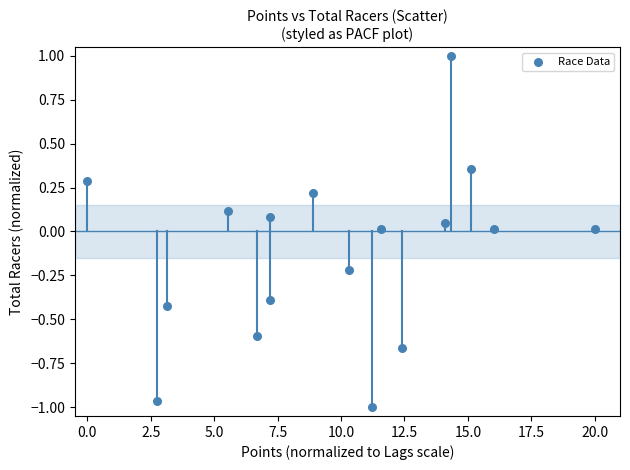

What is the range of X values (max minus min)?

20.0